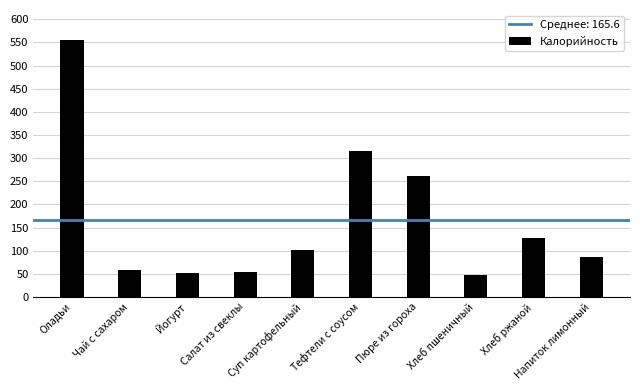

What is the ratio of the value at Оладьи to the value at Напиток лимонный?

6.4